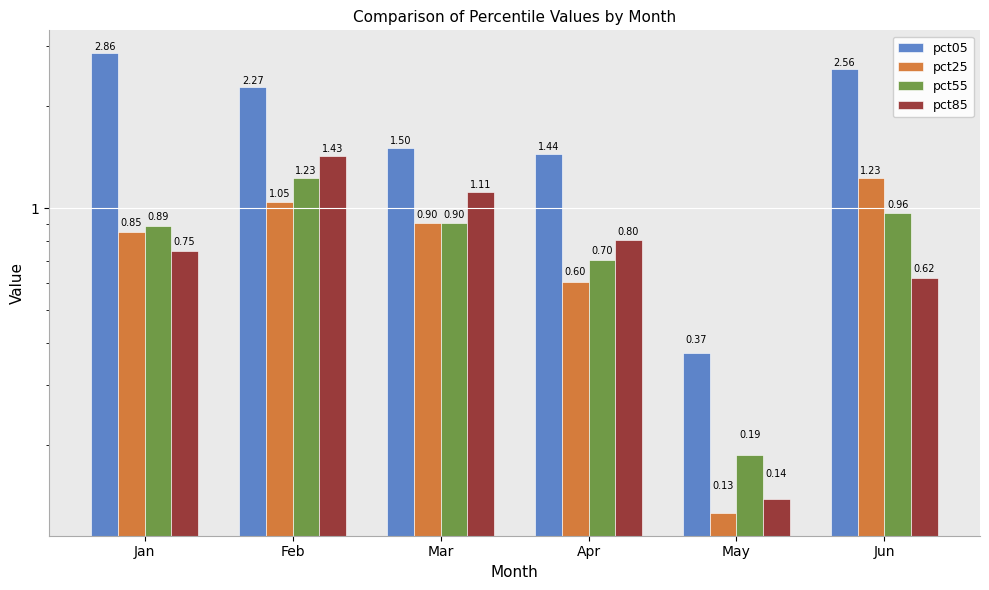

What is the difference between the highest and lowest values at Apr?

0.8